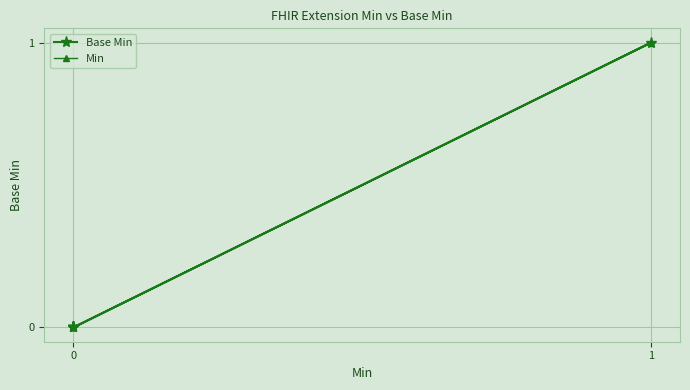

Is the value of Min at 2 greater than the value of Base Min at 2?

No